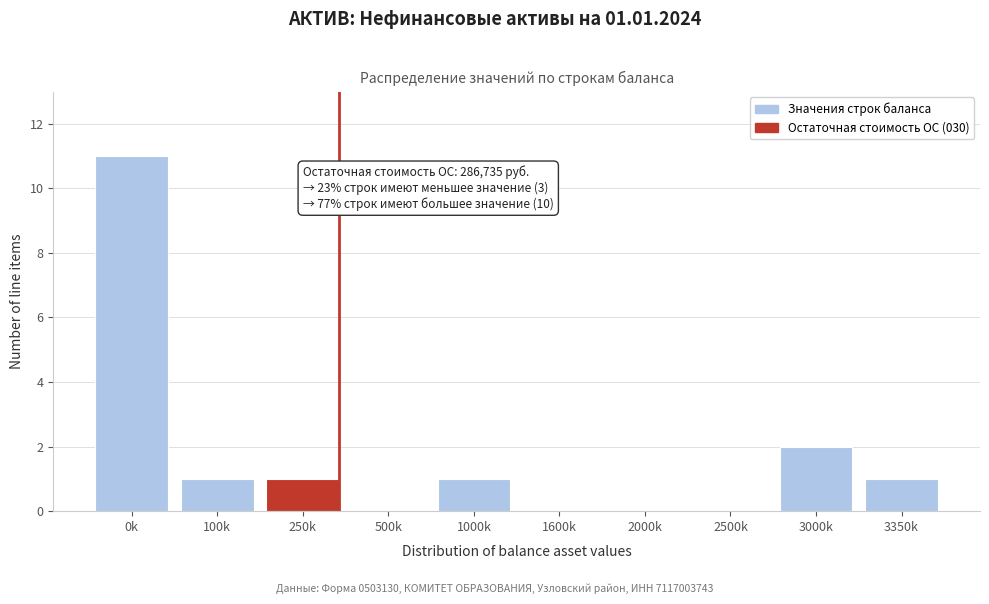

Reading left to right, list all the values displayed in this chart.

0k=11	100k=1	250k=1	500k=0	1000k=1	1600k=0	2000k=0	2500k=0	3000k=2	3350k=1